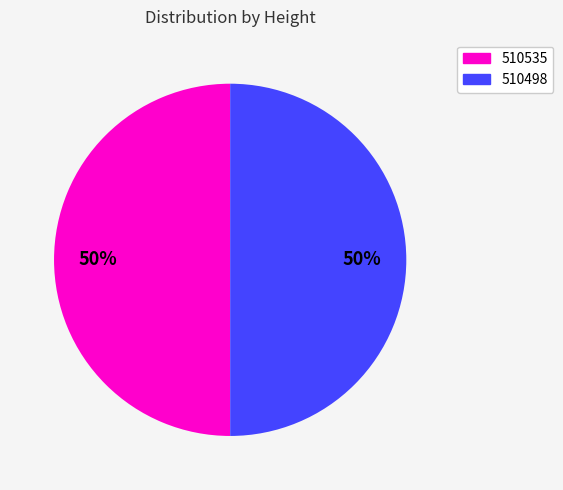

To the nearest percent, what is the average slice percentage?

50%